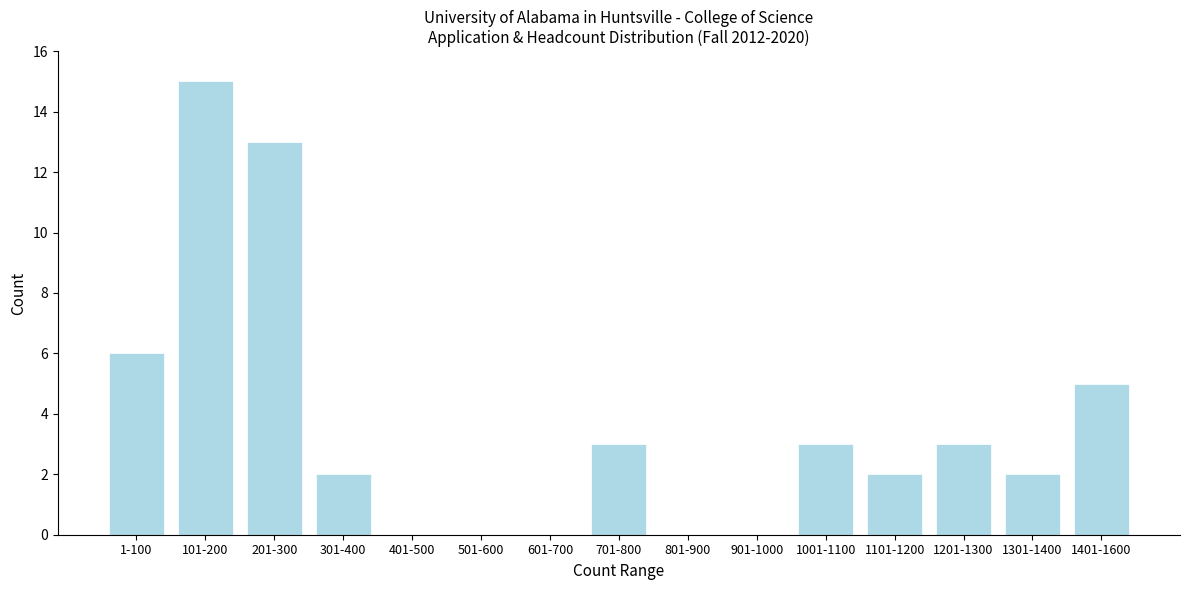

Reading left to right, list all the values displayed in this chart.

1-100=6	101-200=15	201-300=13	301-400=2	401-500=0	501-600=0	601-700=0	701-800=3	801-900=0	901-1000=0	1001-1100=3	1101-1200=2	1201-1300=3	1301-1400=2	1401-1600=5